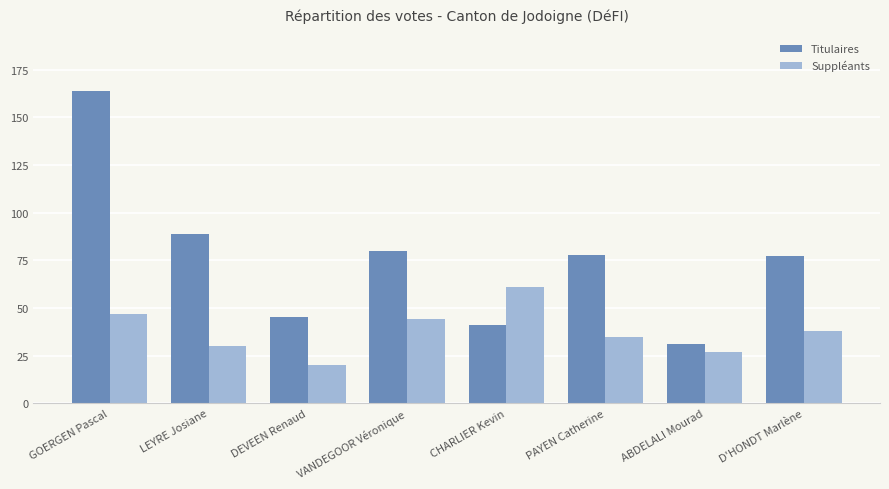

How many bars are there in total?

16